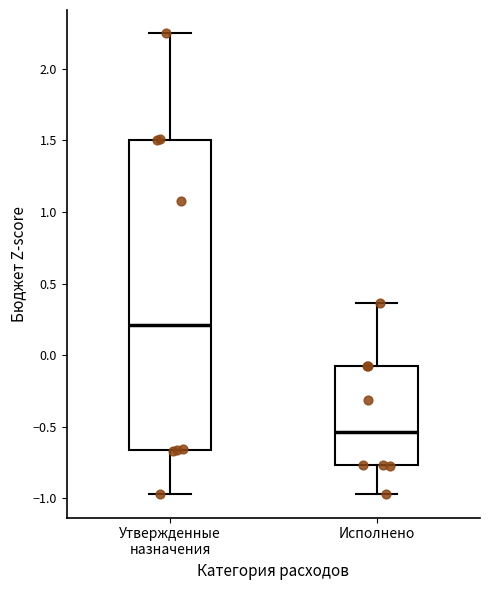

Where does the median line of the box for Исполнено sit on the y-axis? The values are not printed on the chart, so give them approximately, as read against the axis.

-0.55